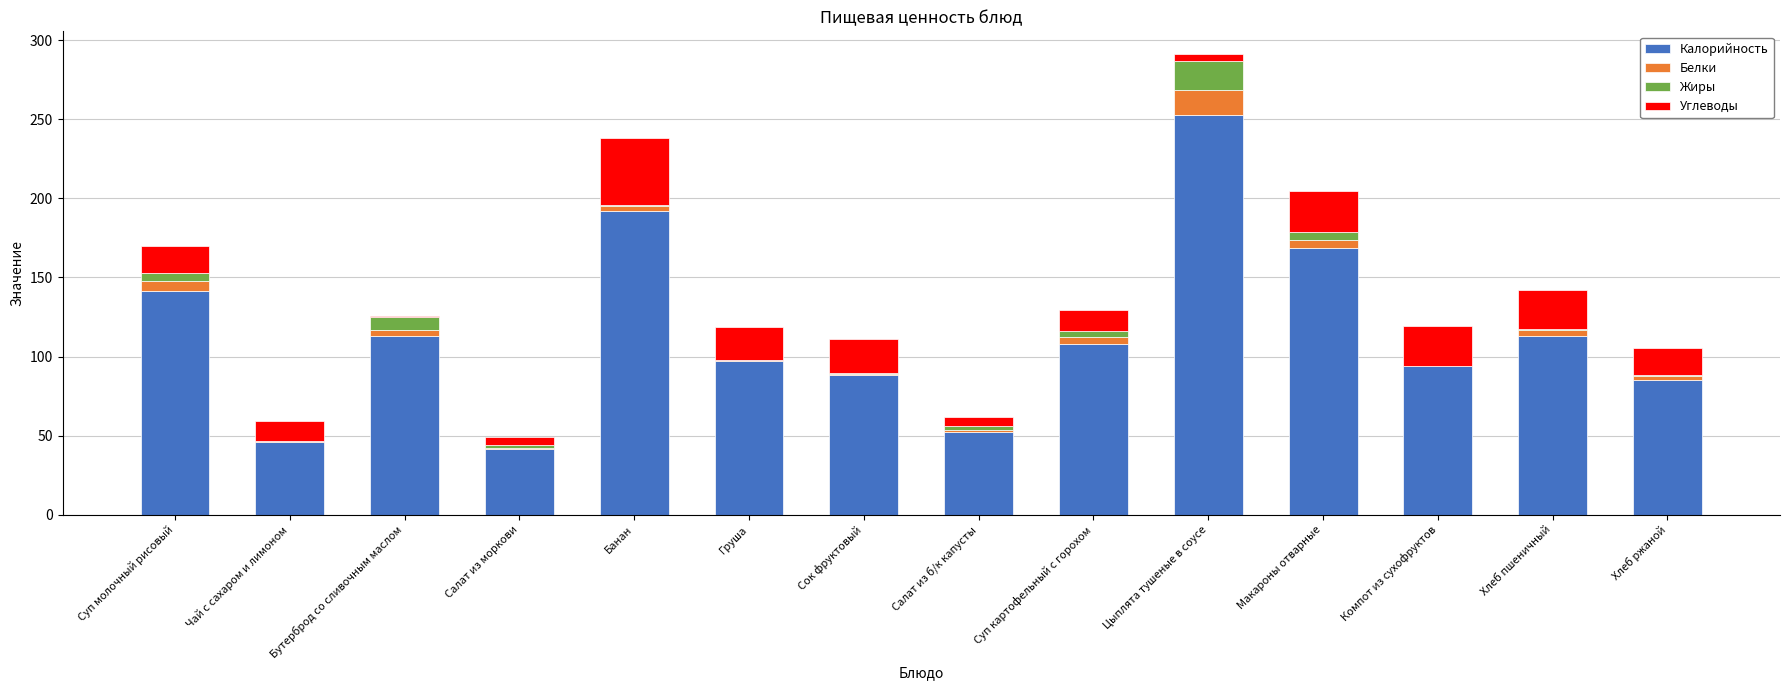

Which category has the highest value in the Калорийность series?

Цыплята тушеные в соусе